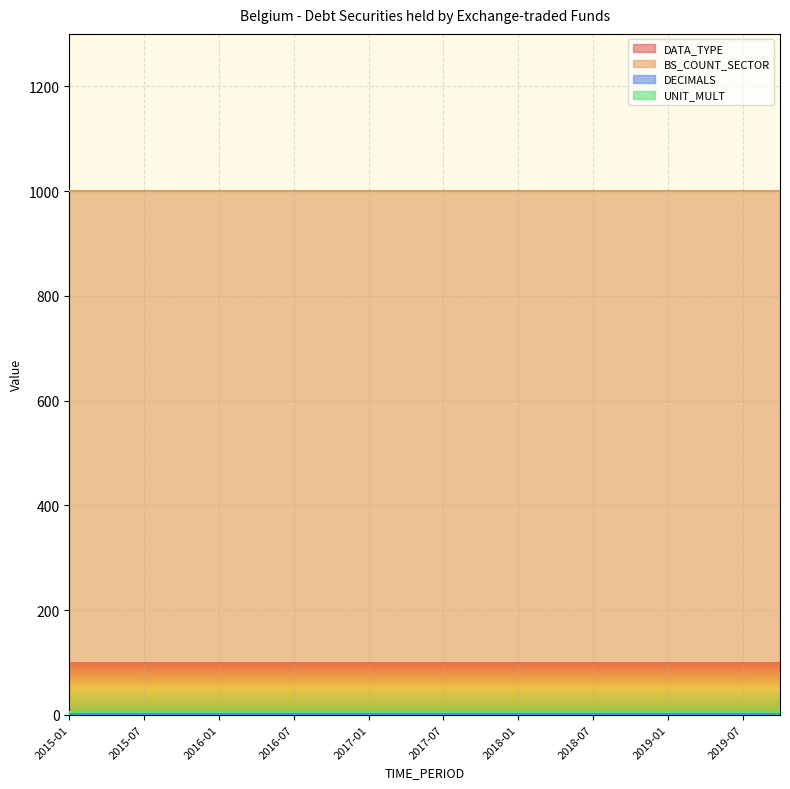

The value of DECIMALS at 2017-07 is 0. True or false?

True